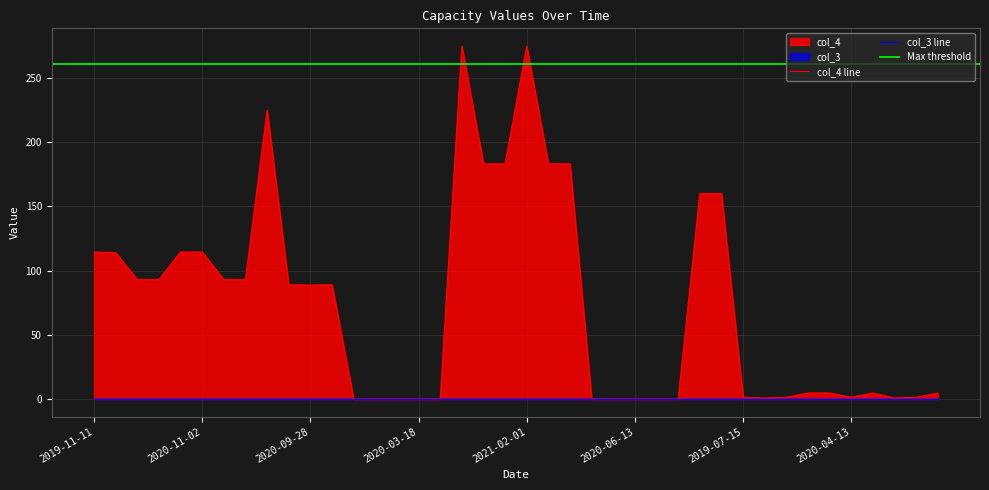

What is the label of the 36th point from the left?

2020-04-13